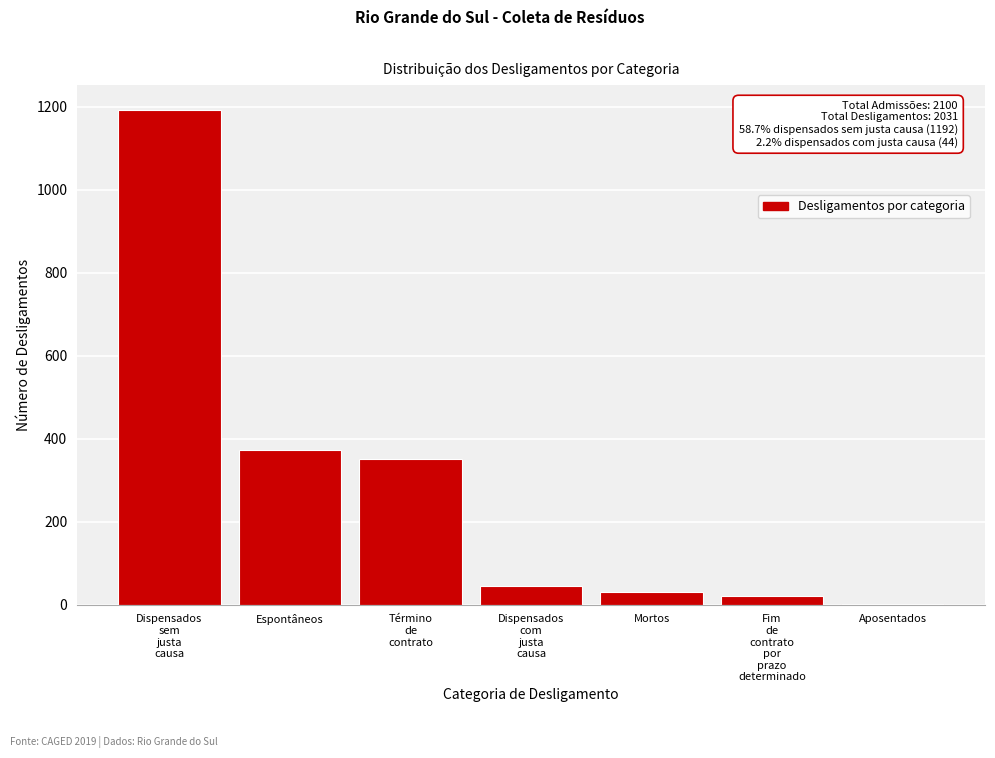

What is the greatest value displayed?

1192